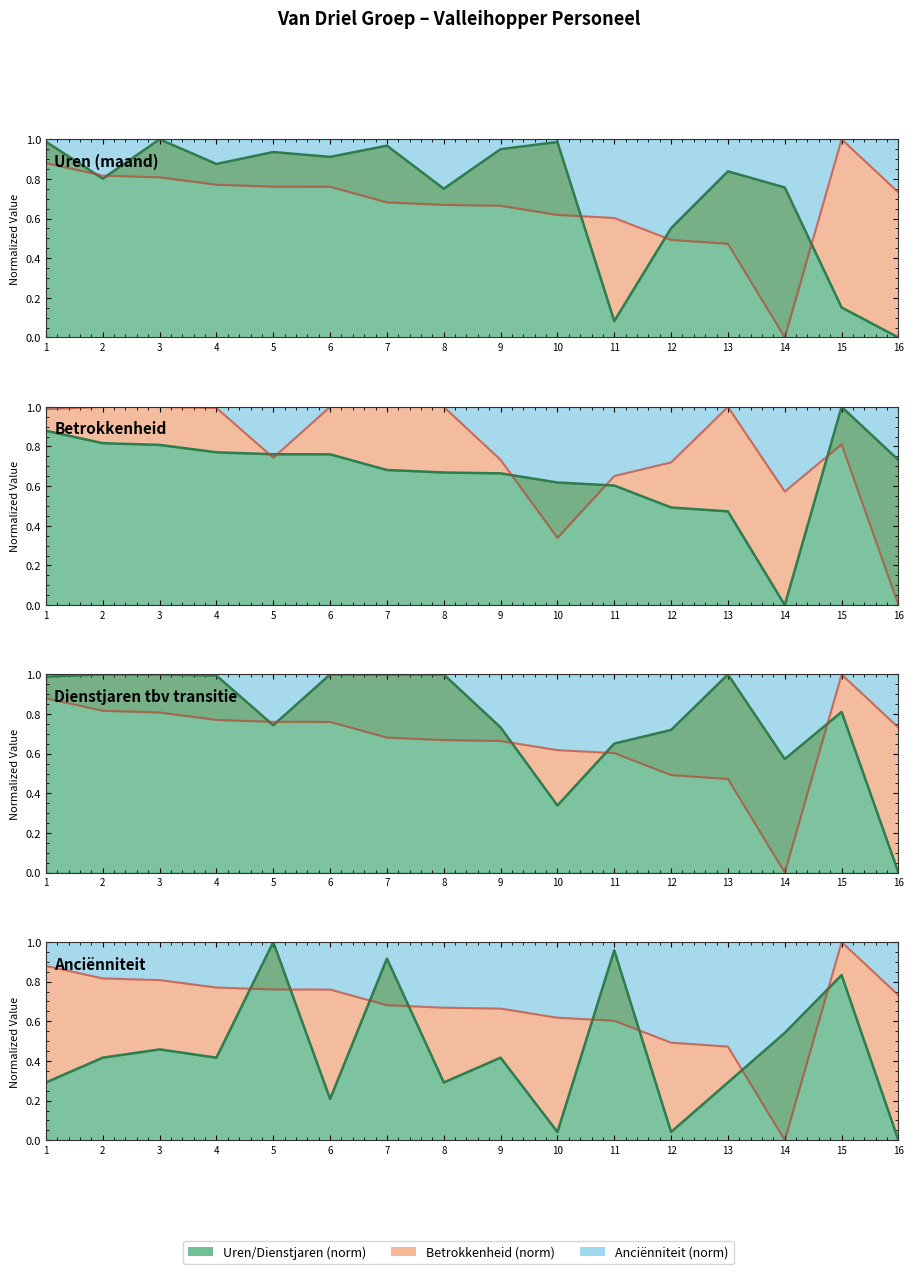

Reading left to right, transcribe all the data shown in this chart.

Uren: 1.0	0.8	1.0	0.9	0.9	0.9	1.0	0.8	1.0	1.0	0.1	0.6	0.8	0.8	0.2	0.0
Betrokkenheid: 0.9	0.8	0.8	0.8	0.8	0.8	0.7	0.7	0.7	0.6	0.6	0.5	0.5	0.0	1.0	0.7
Dienstjaren: 1.0	1.0	1.0	1.0	0.7	1.0	1.0	1.0	0.7	0.3	0.7	0.7	1.0	0.6	0.8	0.0
Anciënniteit: 0.3	0.4	0.5	0.4	1.0	0.2	0.9	0.3	0.4	0.0	1.0	0.0	0.3	0.5	0.8	0.0